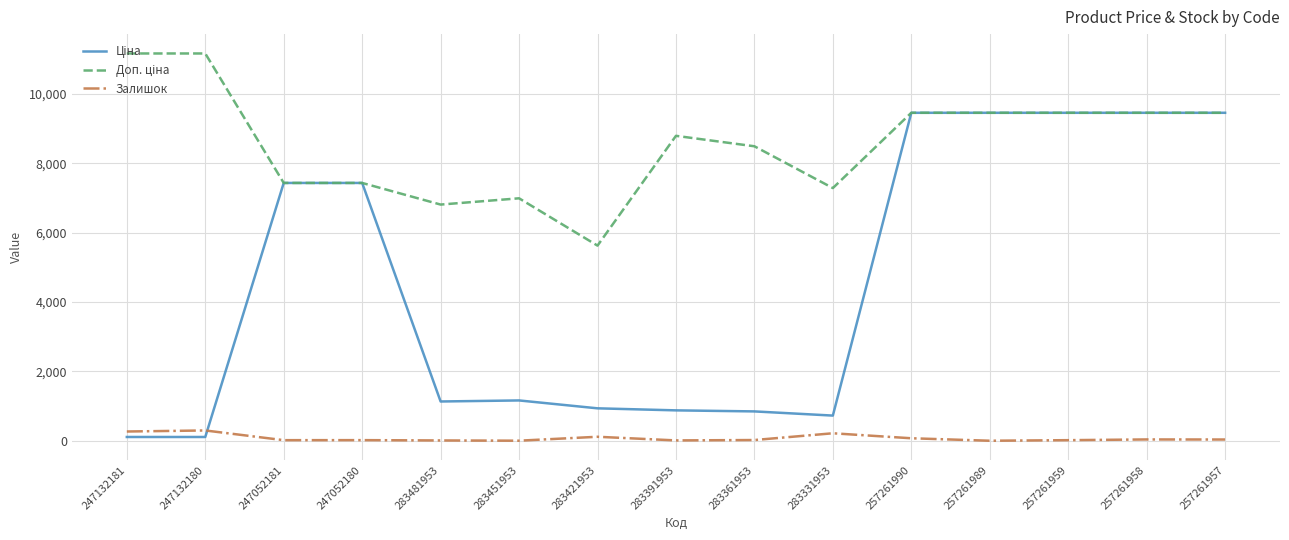

What is the maximum value shown in the chart?

11169.0